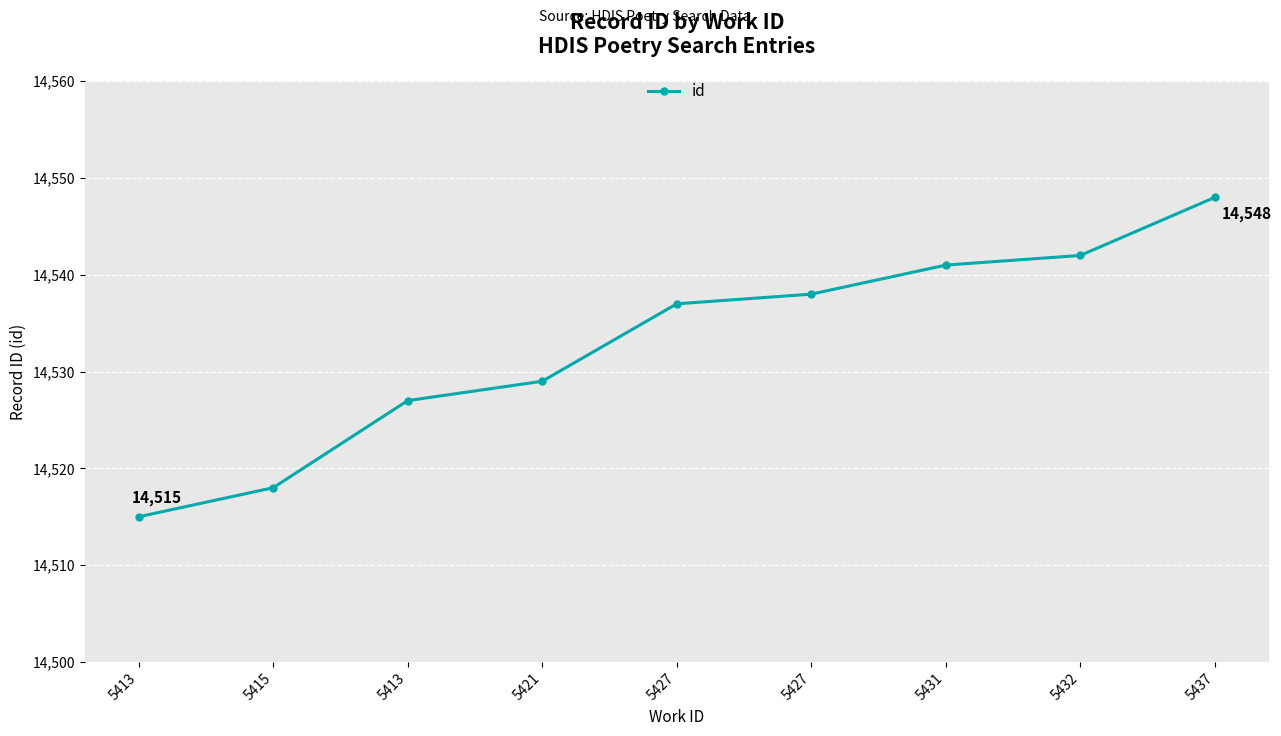

How many lines are shown in the chart?

1